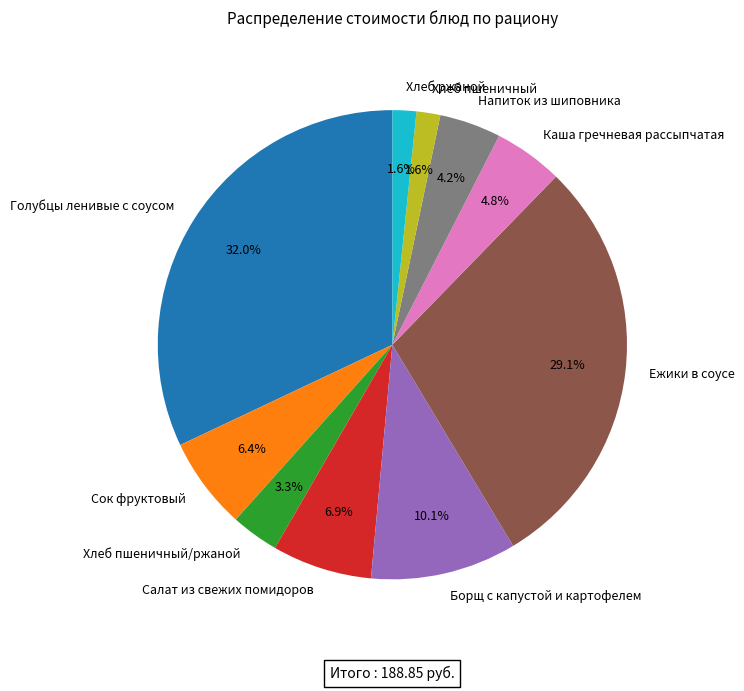

Count the number of slices in the pie.

10